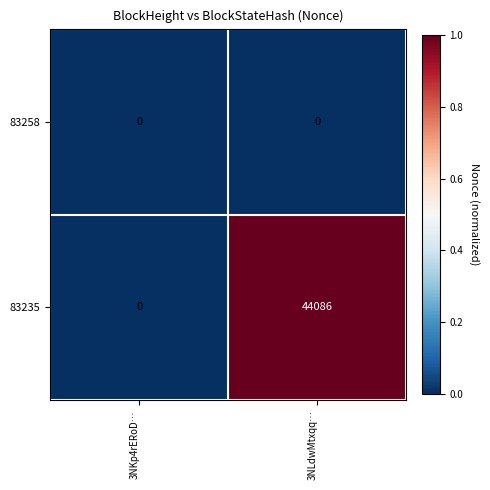

At which category is the sum across all series the highest?

3NLdwMtxqq…